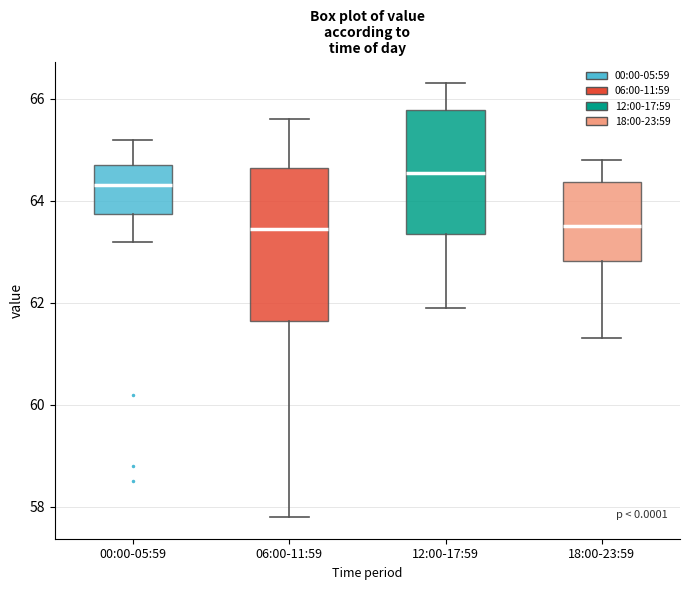

Reading left to right, read every box against the y-axis: the position of its median line, the range the box covers, and the ends of its whiskers. The values are not printed on the chart, so give them approximately, as read against the axis.

00:00-05:59: median 64.4, box 63.8 to 64.8, whiskers 63.2 to 65.2
06:00-11:59: median 63.4, box 61.6 to 64.6, whiskers 57.8 to 65.6
12:00-17:59: median 64.6, box 63.4 to 65.8, whiskers 62.0 to 66.4
18:00-23:59: median 63.6, box 62.8 to 64.4, whiskers 61.4 to 64.8